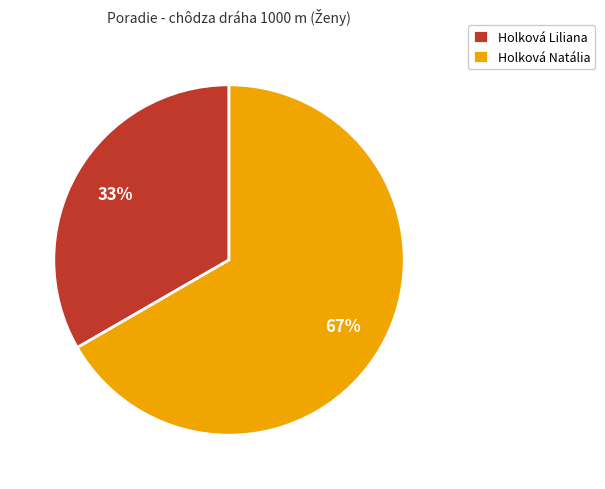

Is Holková Natália the majority of the pie?

Yes